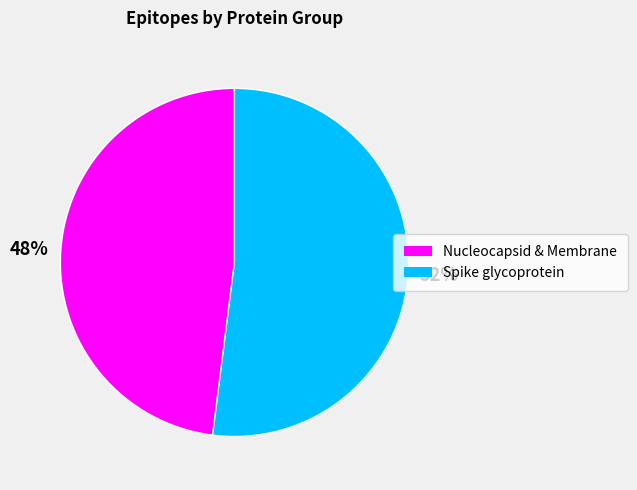

How many slices are in this pie chart?

2